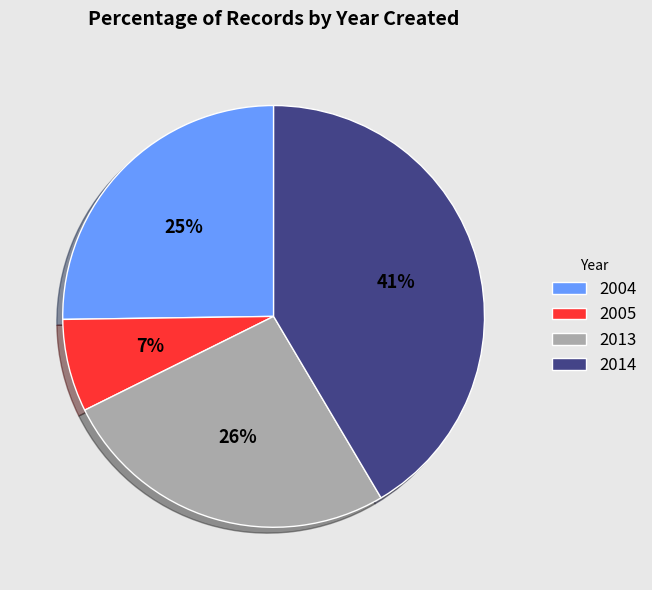

Is there any slice that represents more than half of the pie?

No